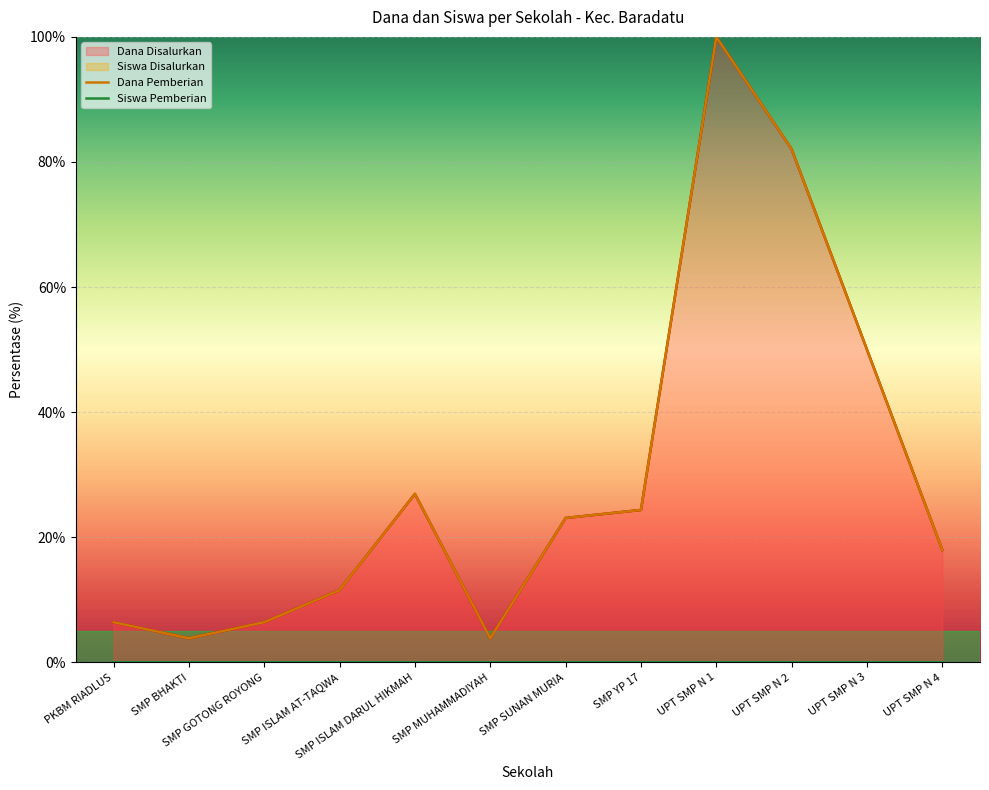

Between SMP SUNAN MURIA and UPT SMP N 2, which is larger?

UPT SMP N 2